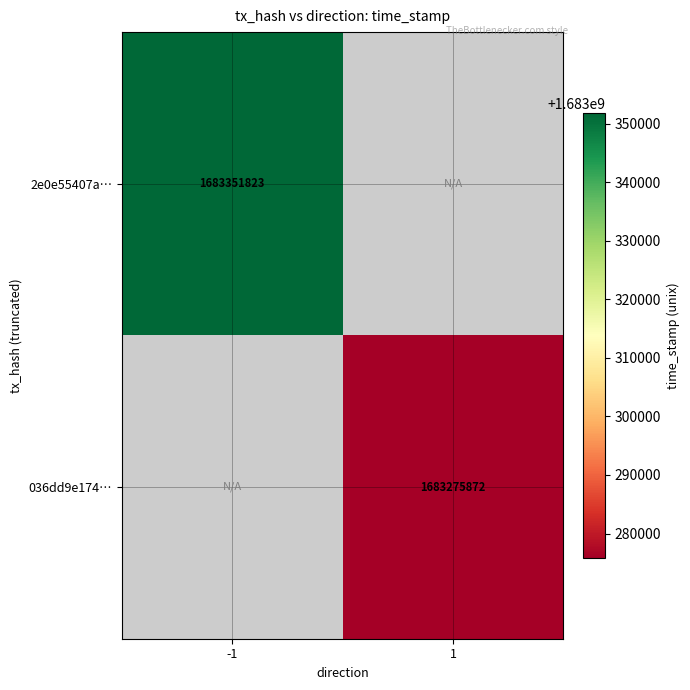

Is it true that 2e0e55407a… equals 1683351823 at -1?

True